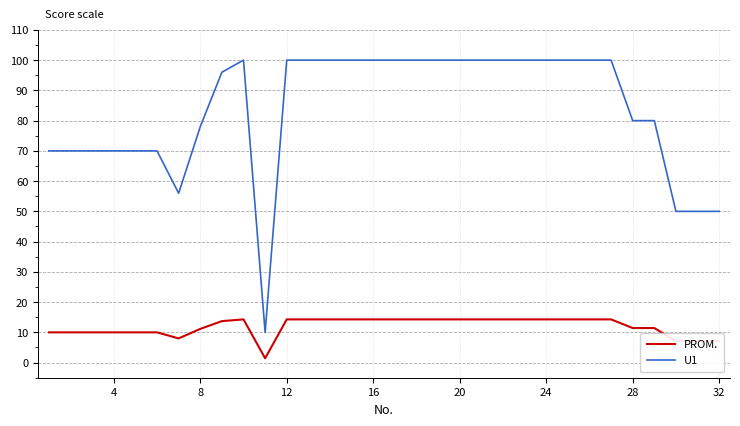

Which series has the largest total across all categories?

U1